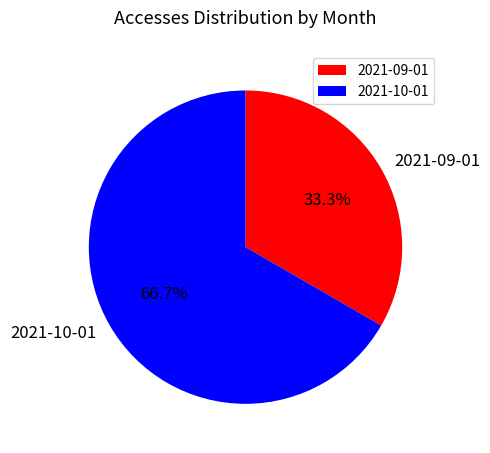

To the nearest percent, what percentage of the pie is 2021-09-01?

33%